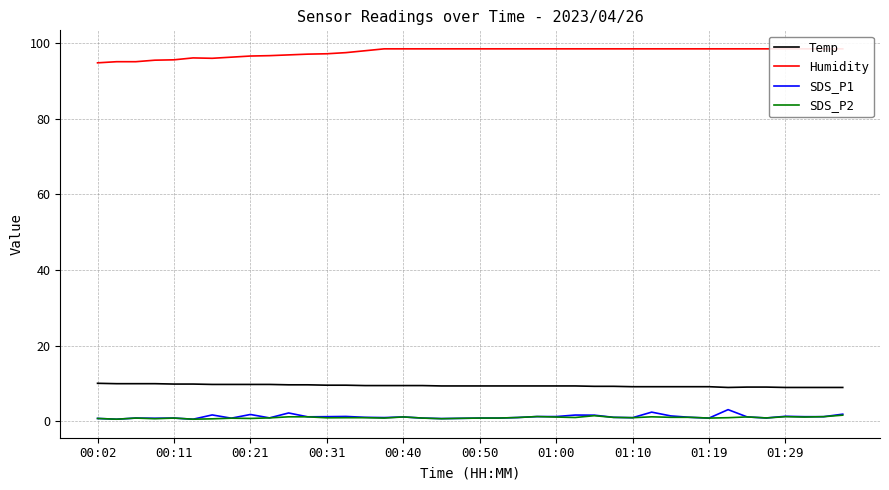

What is the smallest value displayed?

0.5